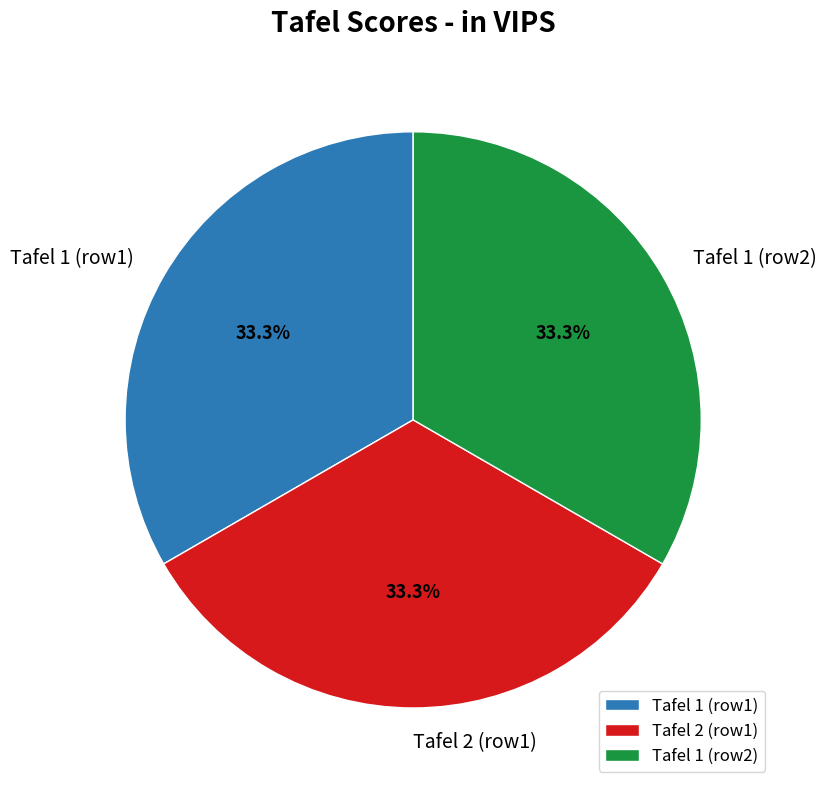

Is Tafel 2 (row1) the majority of the pie?

No